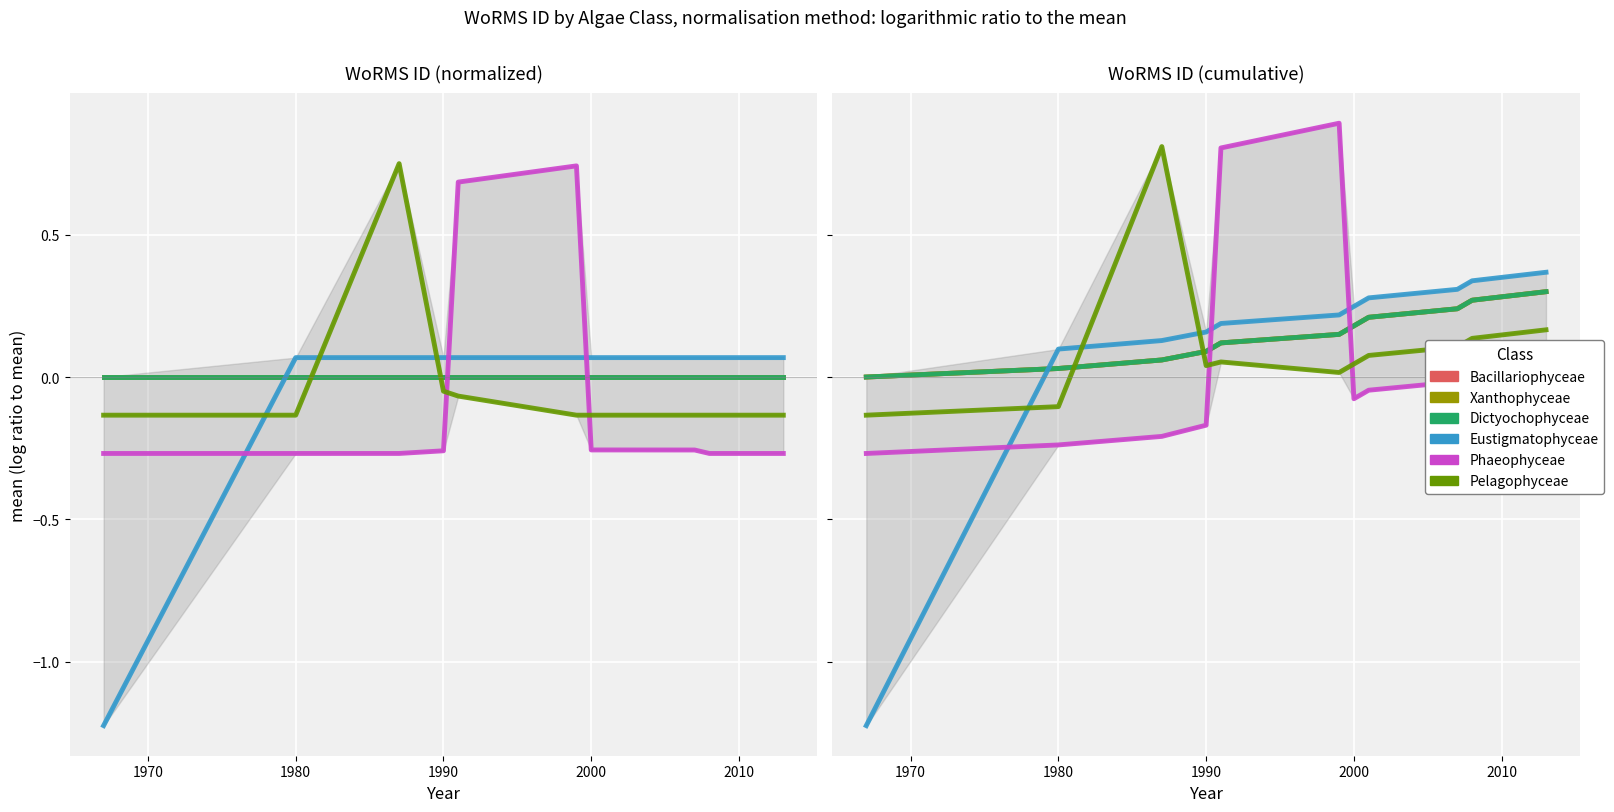

True or false: Pelagophyceae and Bacillariophyceae intersect in this chart.

True